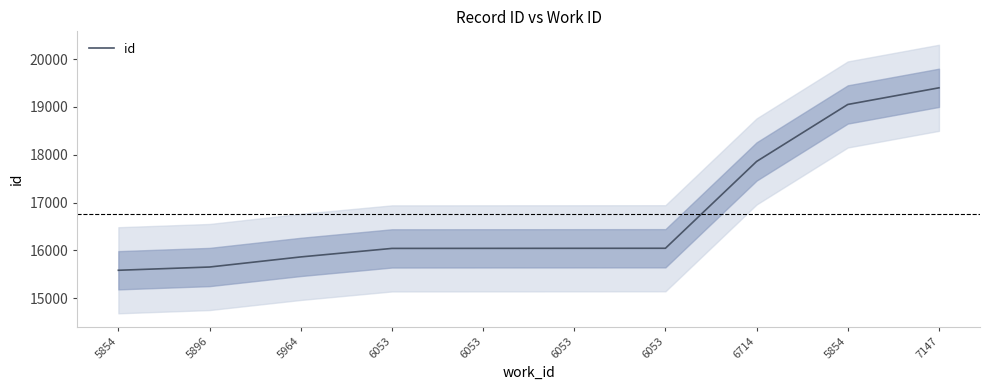

What is the greatest value displayed?

19400